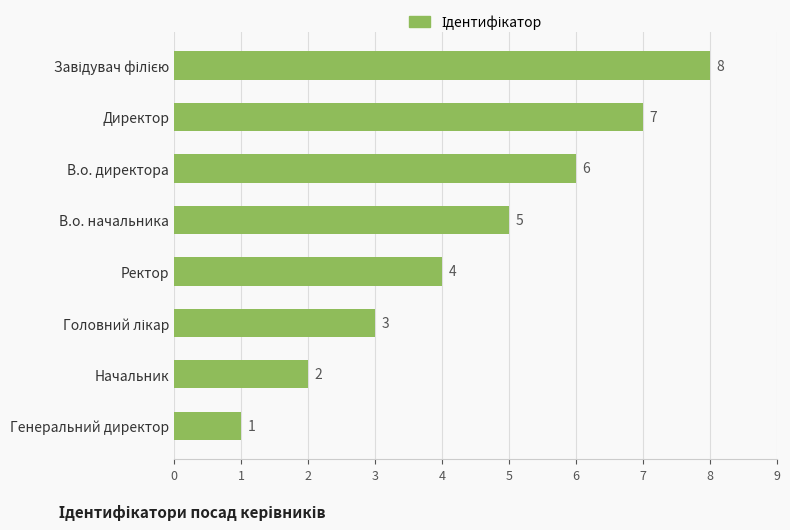

Where is the data nearest to the value 4?

Ректор